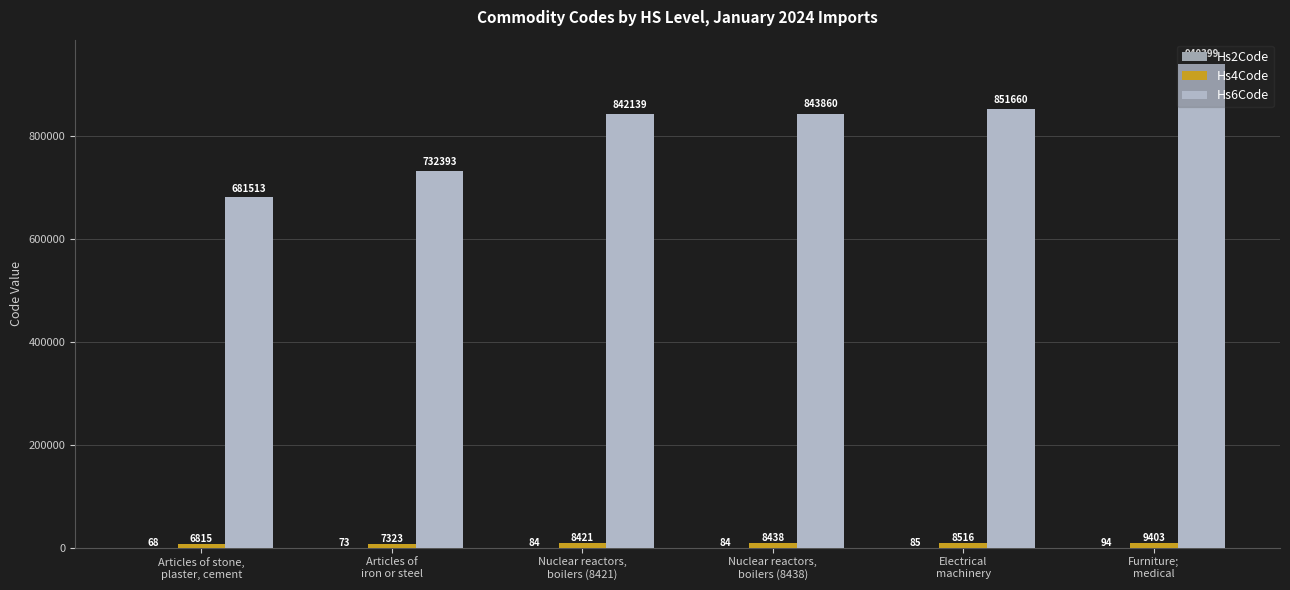

At how many categories does at least one series exceed 177503?

6